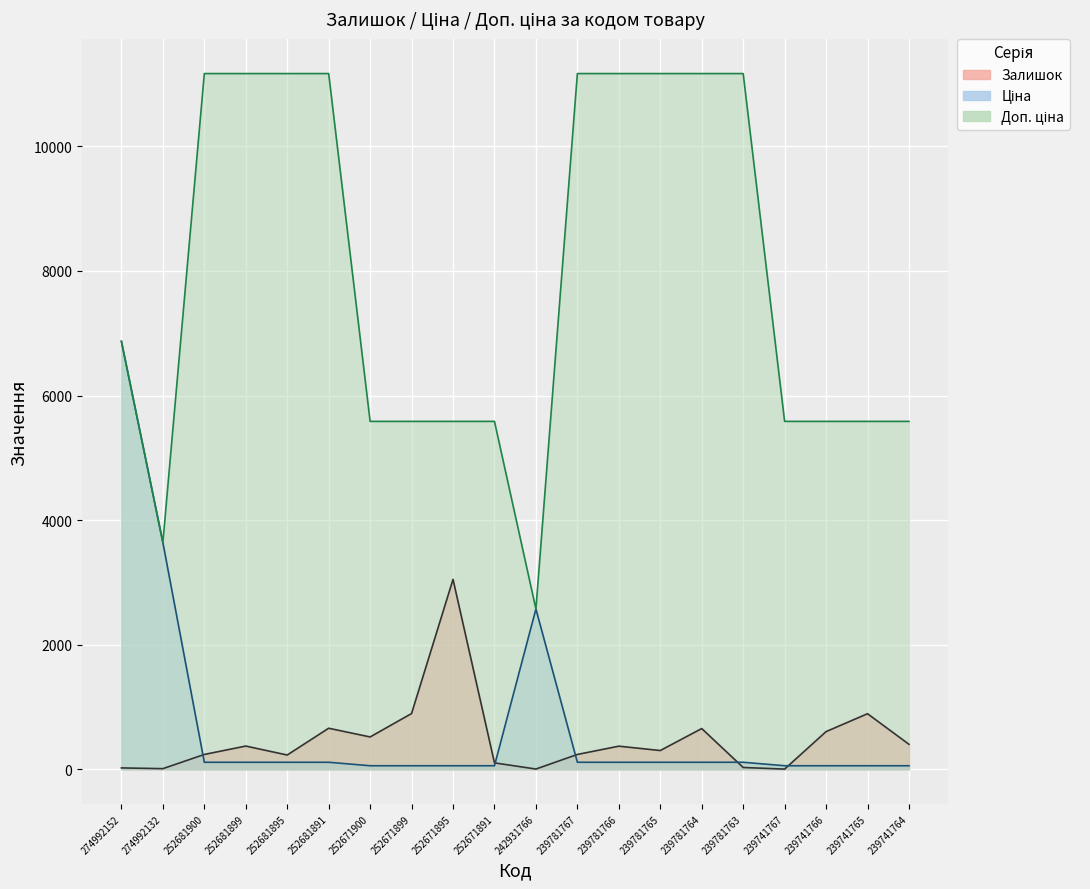

Where is Ціна nearest to the value 3462?

274992132